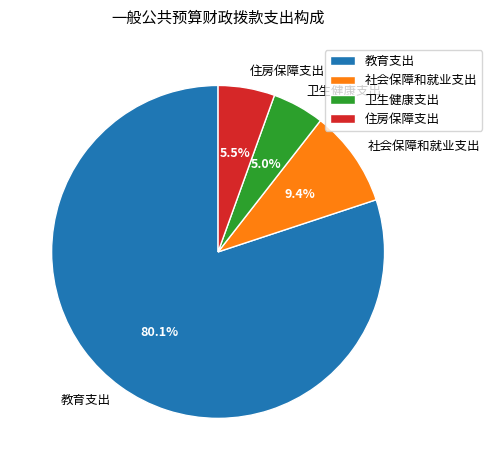

Between 卫生健康支出 and 教育支出, which is larger?

教育支出